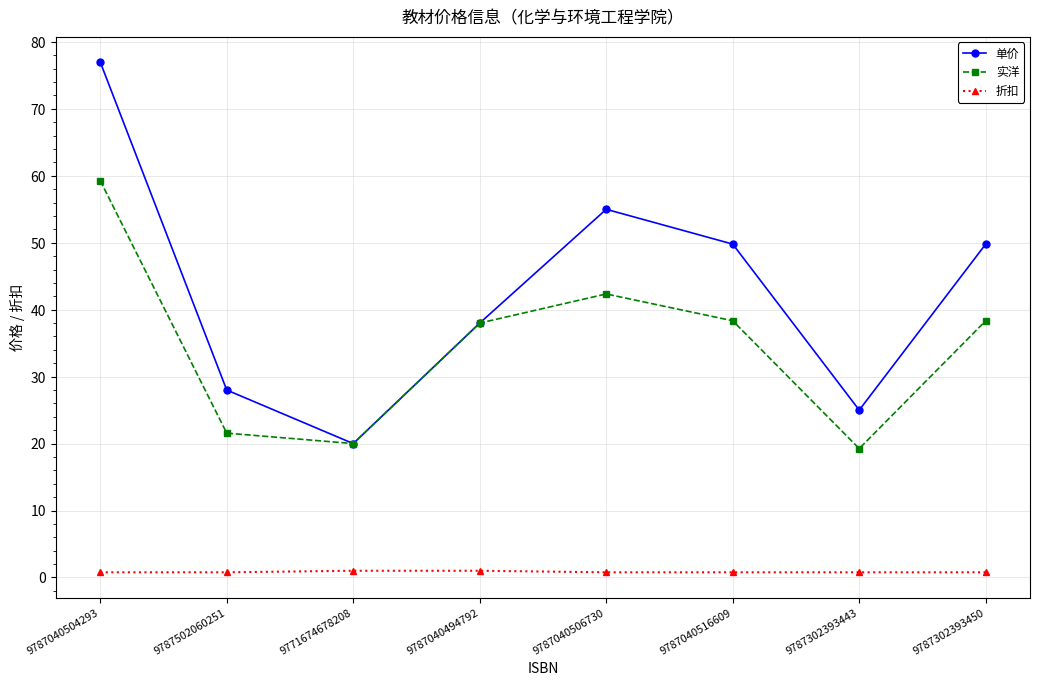

The value of 单价 at 9787302393450 is 27.3. True or false?

False